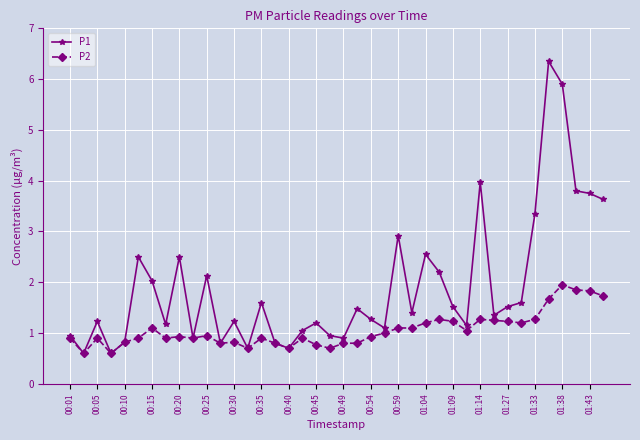

Which series has the largest total across all categories?

P1